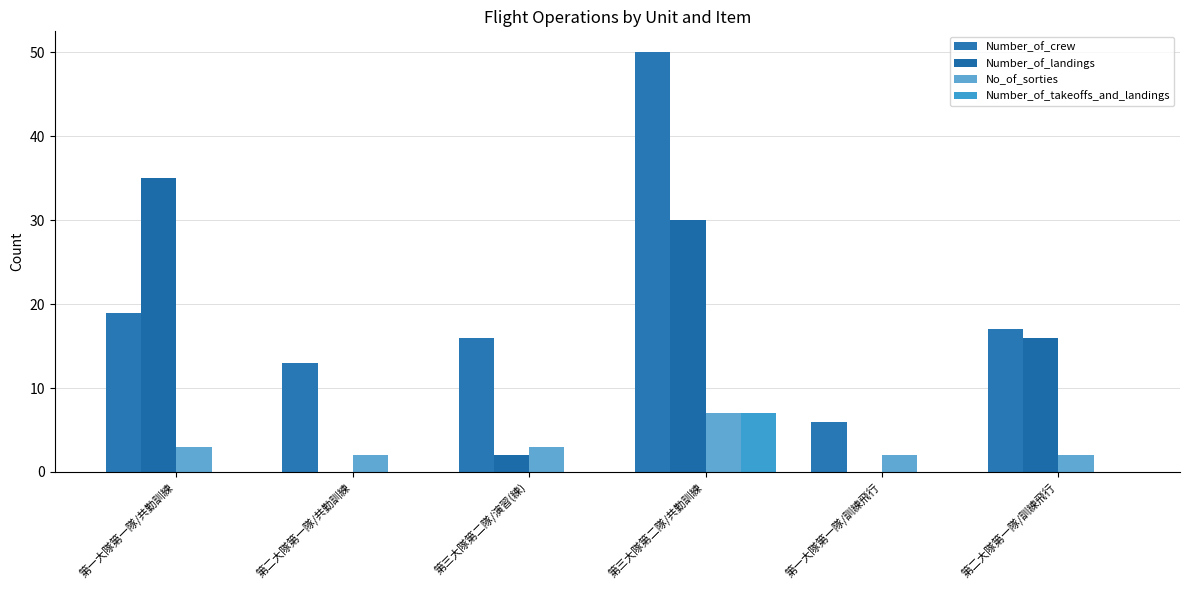

What are all the series names shown in the legend?

Number_of_crew, Number_of_landings, No_of_sorties, Number_of_takeoffs_and_landings